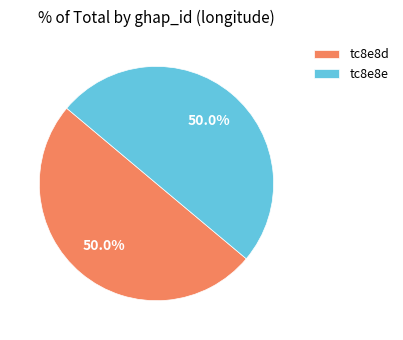

How much of the chart is everything except tc8e8d?

50.0%